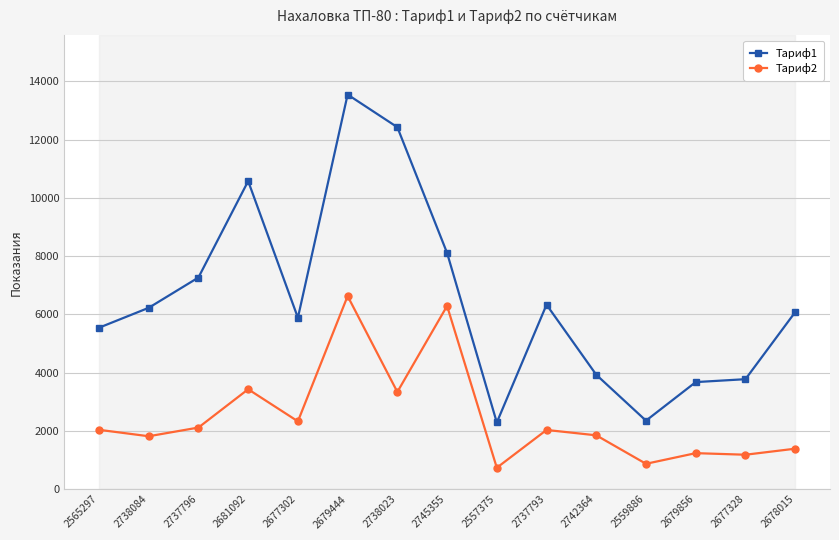

What is the total value across all series at 2745355?

14399.0